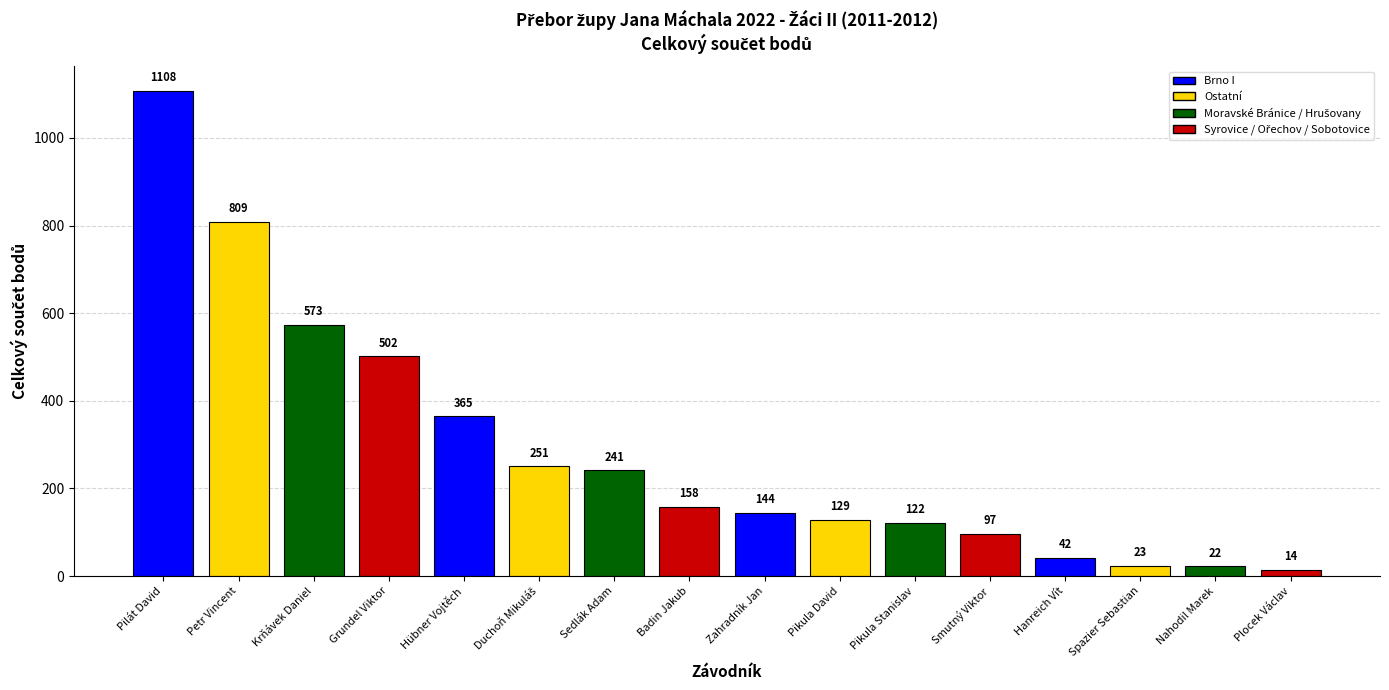

What is the label of the 3rd bar from the right?

Spazier Sebastian